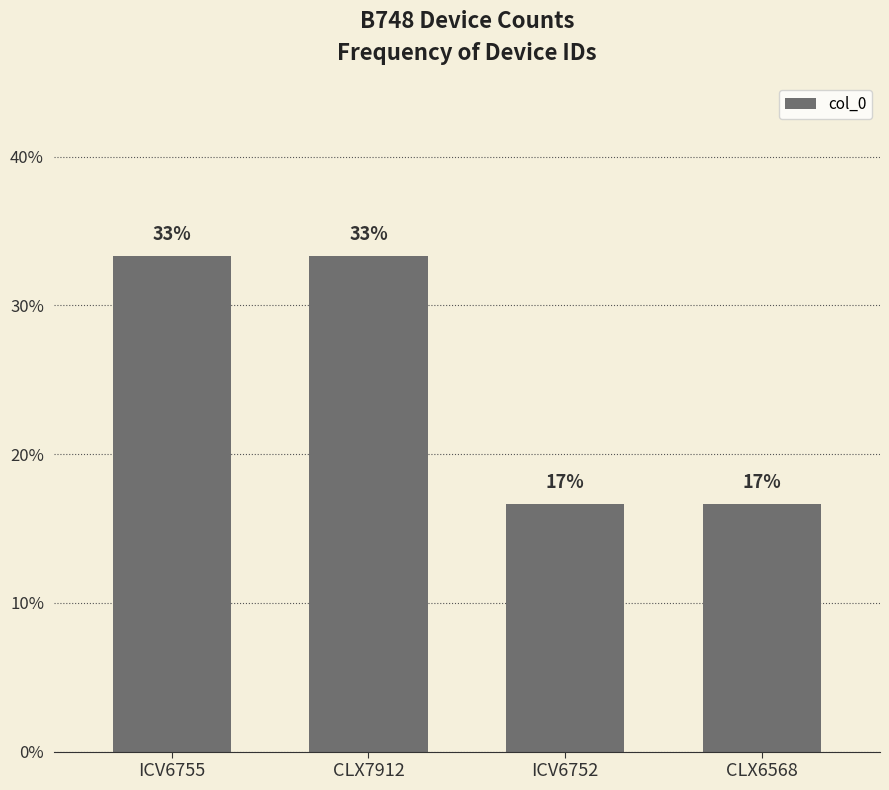

Rank the categories by value from lowest to highest.

ICV6752, CLX6568, ICV6755, CLX7912